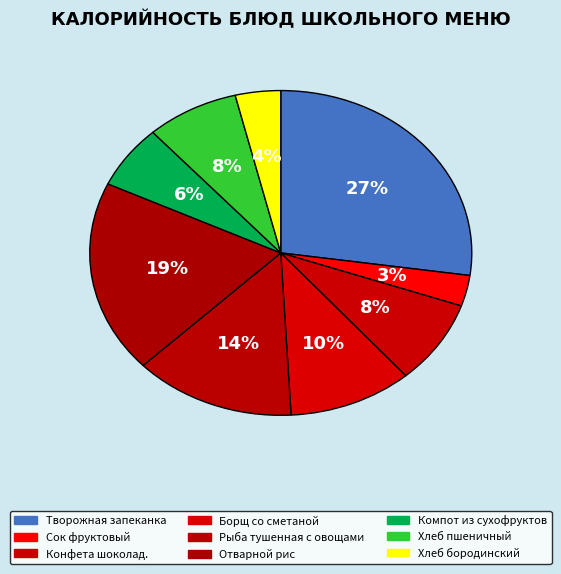

Is there any slice that represents more than half of the pie?

No